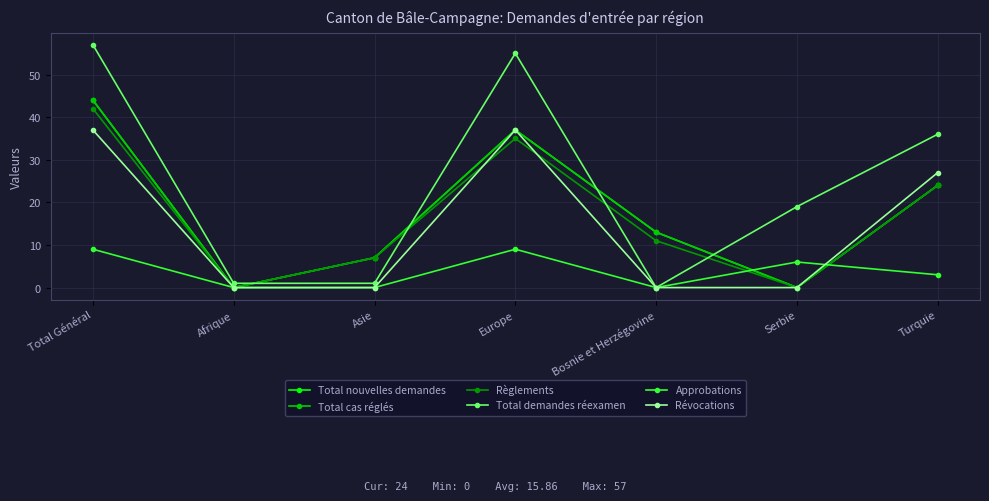

How many Approbations values are between 0 and 9?

7